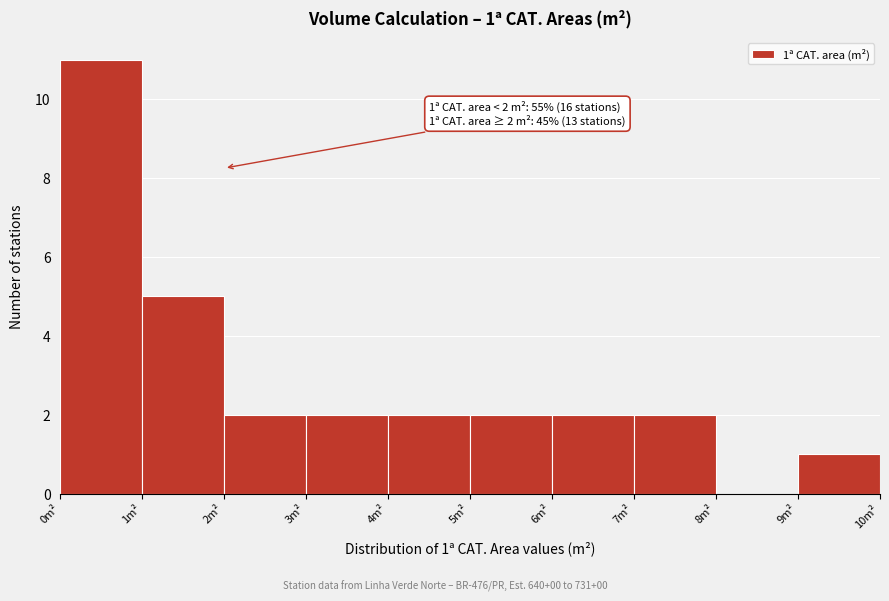

Over which range of the x-axis is the bar tallest?

0 to 1